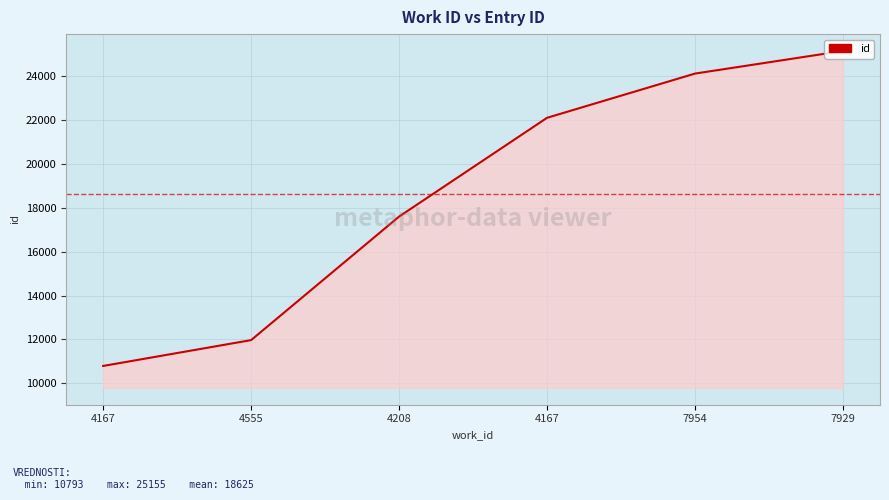

List the labels in order of value, largest first.

7929, 7954, 4167, 4208, 4555, 4167